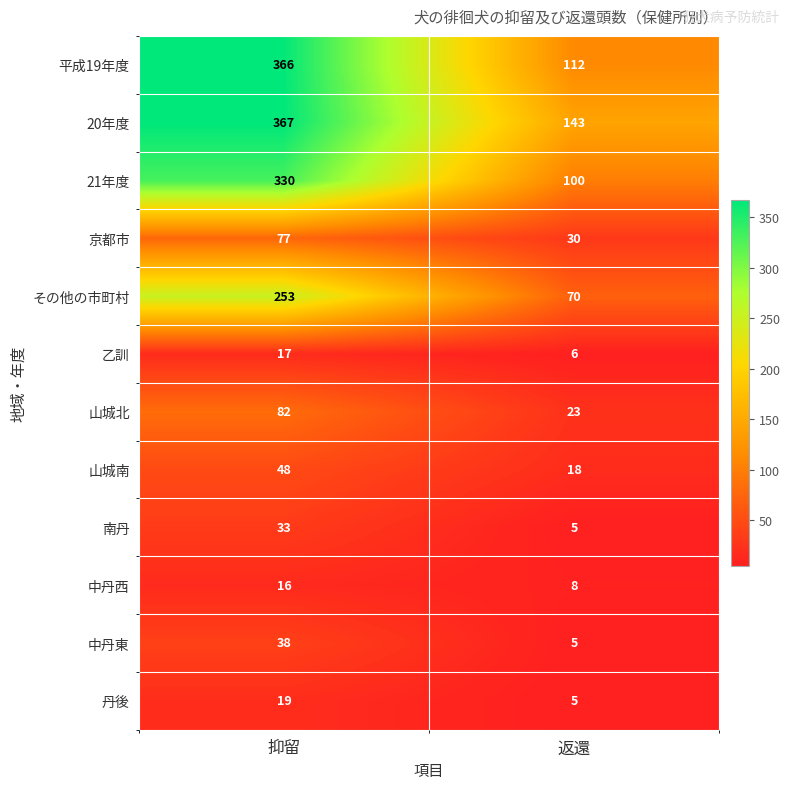

What is the difference between the 京都市 values at 返還 and 抑留?

47